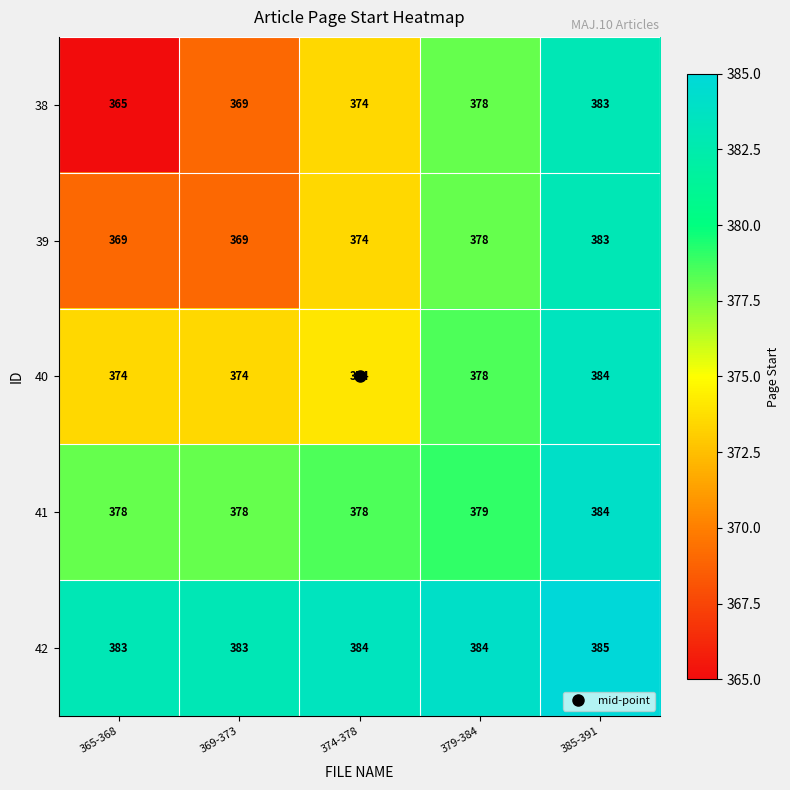

Is the value of 39 at 365-368 greater than the value of 40 at 379-384?

No